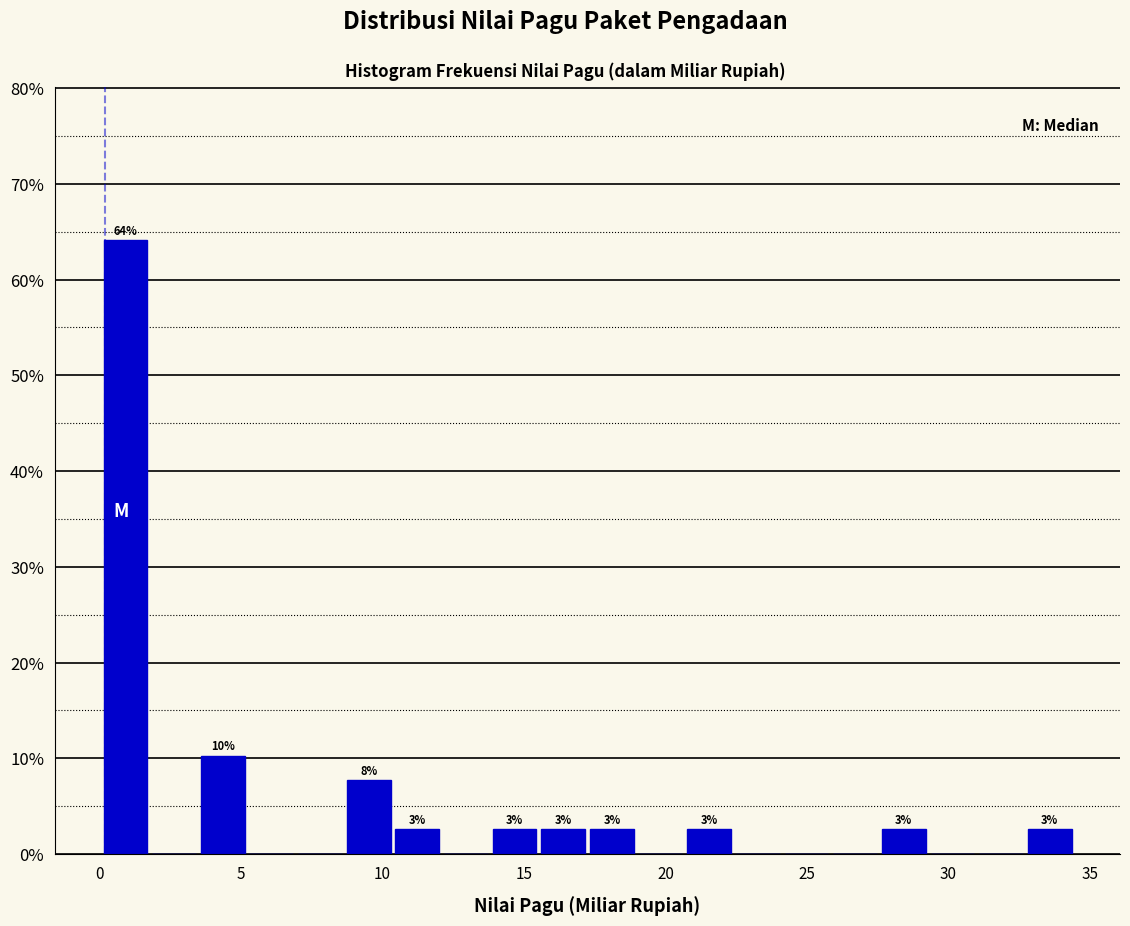

Around what value on the x-axis is the tallest bar? Give the approximate position of its centre, as read against the axis.

1.0